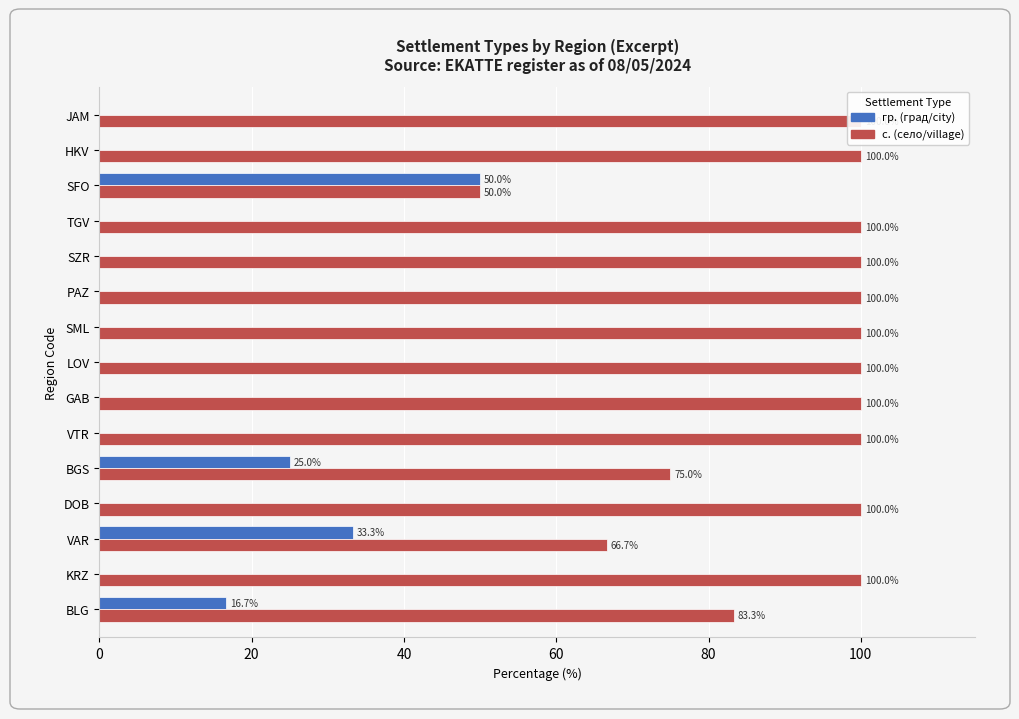

Are the bars horizontal?

Yes